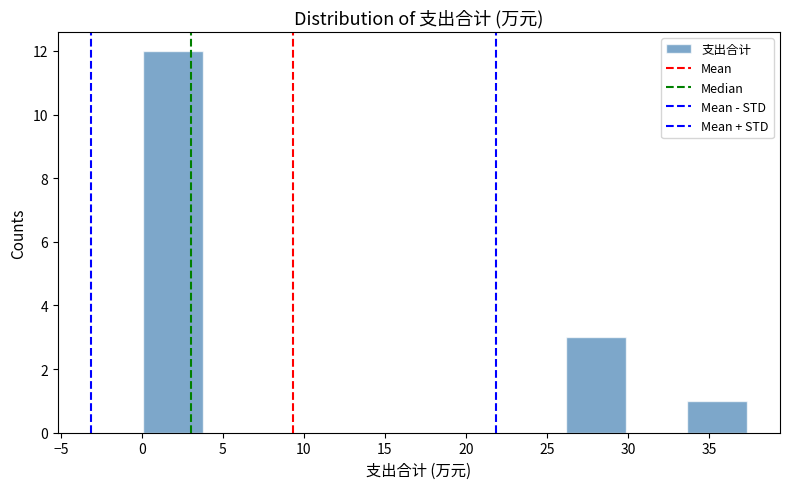

What is the height of the bar covering 26.0 to 30.0 on the x-axis? Neither the bar edges nor the heights are printed on the chart, so give them approximately, as read against the axes.

3